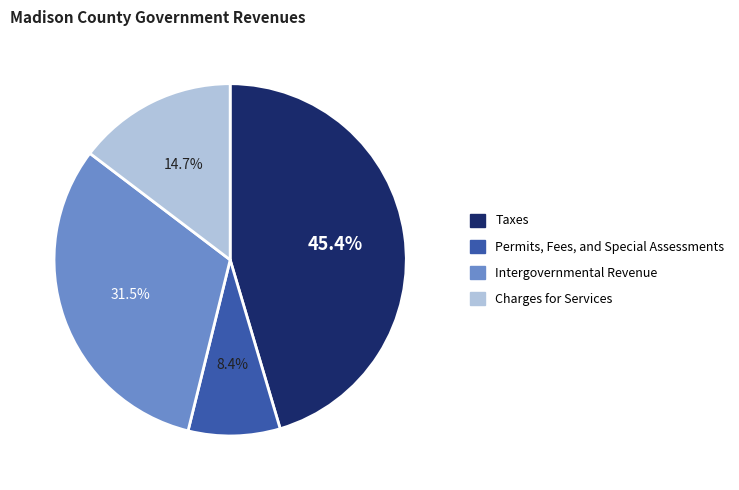

How much of the chart is everything except Charges for Services?

85.3%